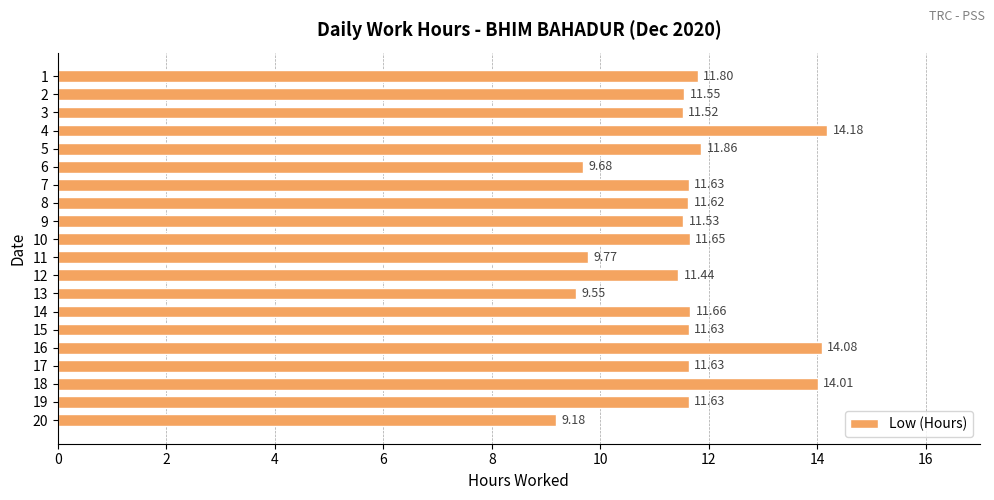

What is the difference between the maximum and minimum values?

5.0